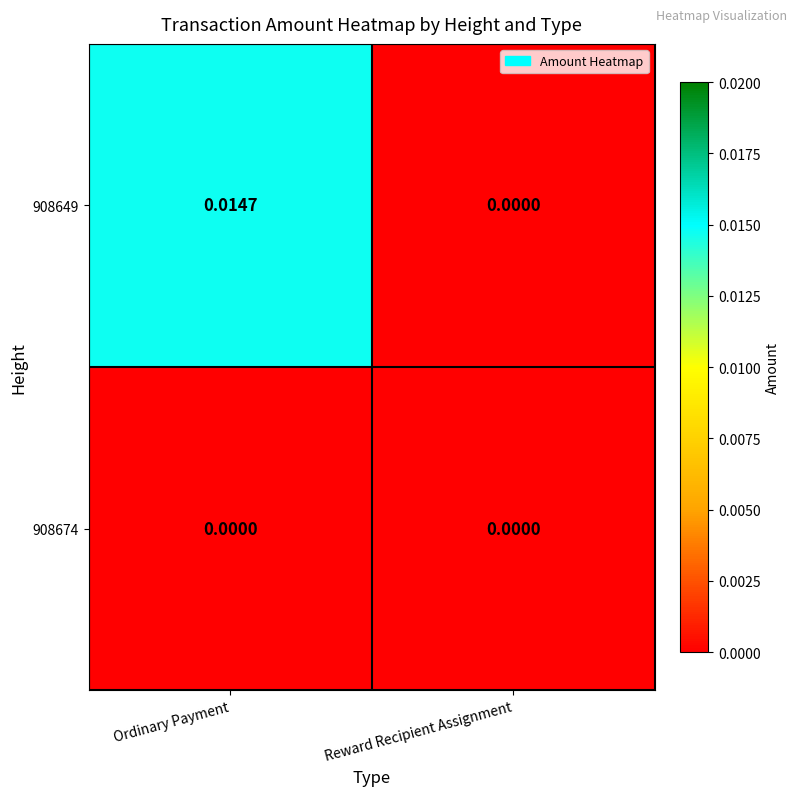

Which series has the widest spread of values?

908649